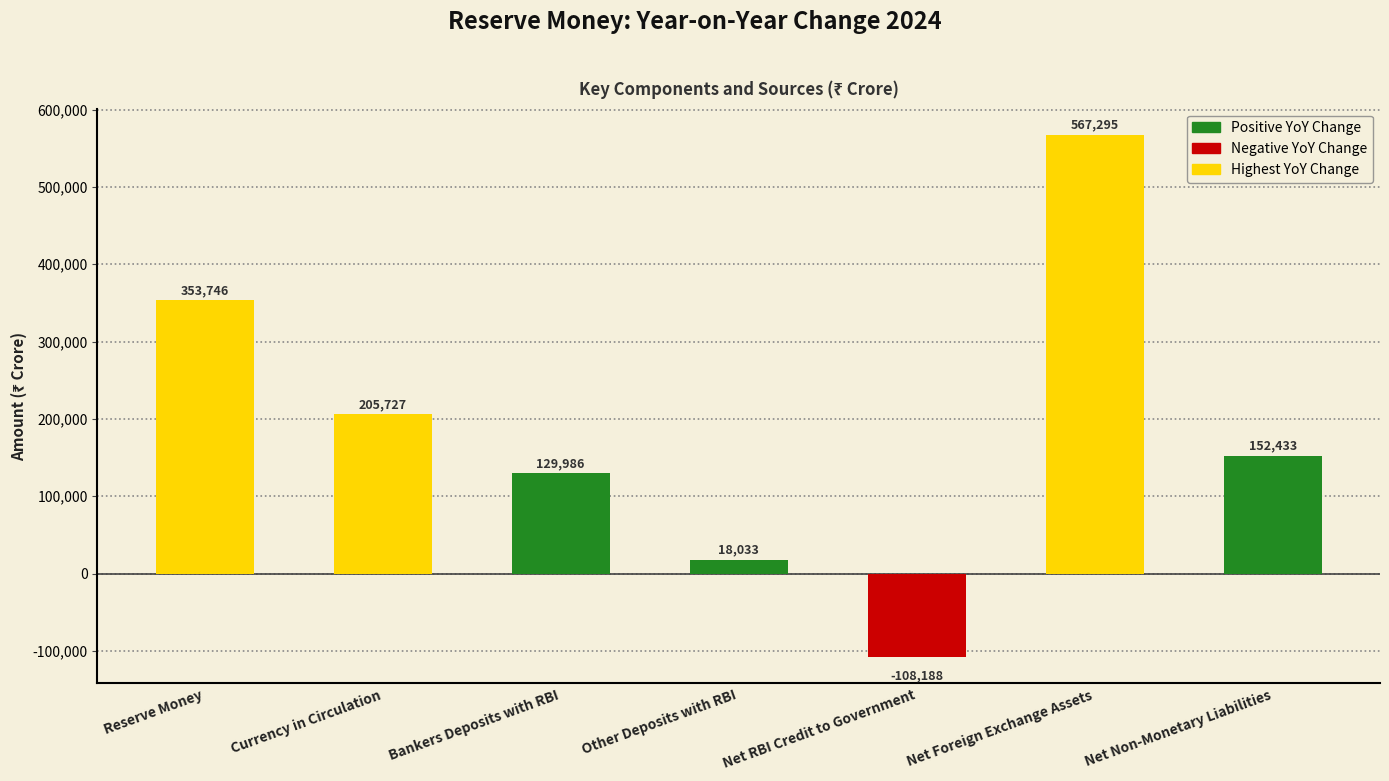

What is the difference between the values at Net Non-Monetary Liabilities and Currency in Circulation?

53294